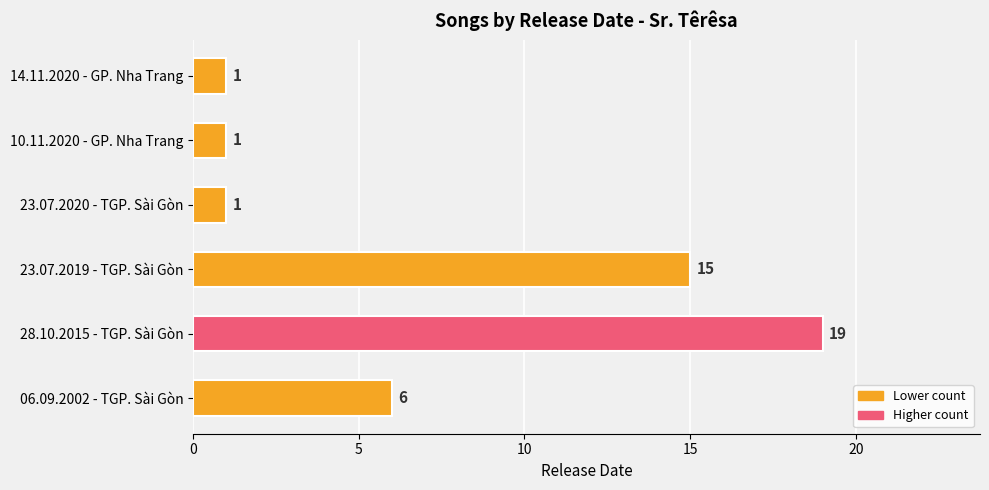

The value at 06.09.2002 - TGP. Sài Gòn is 6. True or false?

True